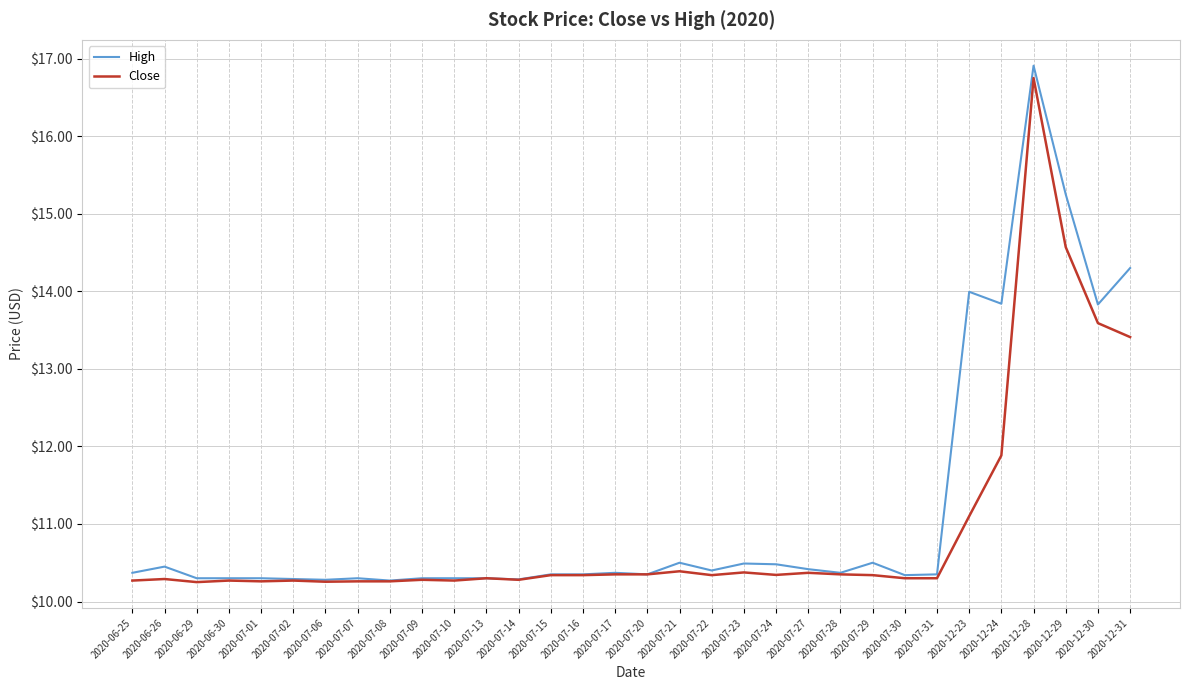

What is the average value of the Close series?

10.9